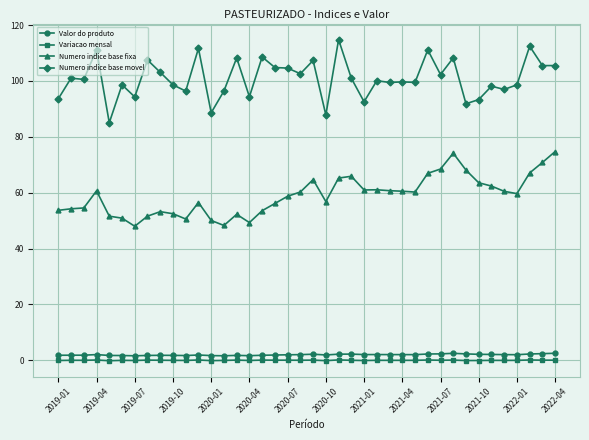

How many data points does each series have?

40